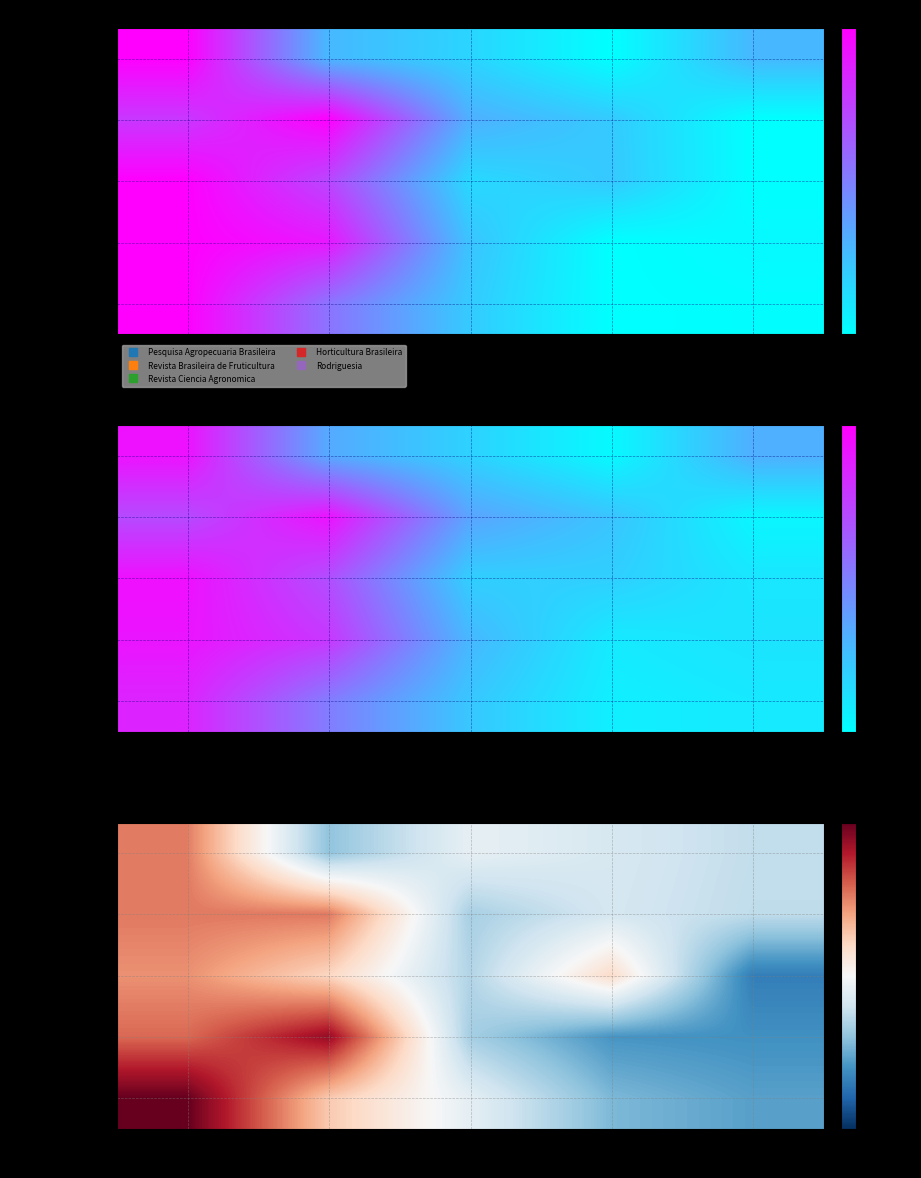

What is the difference between the maximum and minimum values in the Total Docs. (3years) series?

0.1